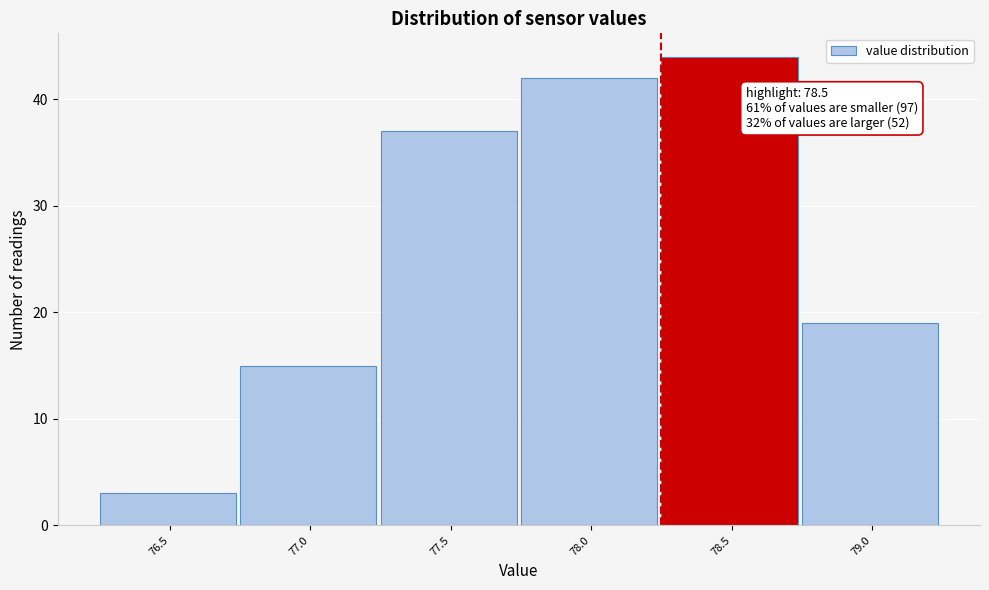

Reading left to right, transcribe all the data shown in this chart.

76.5=3	77.0=15	77.5=37	78.0=42	78.5=44	79.0=19